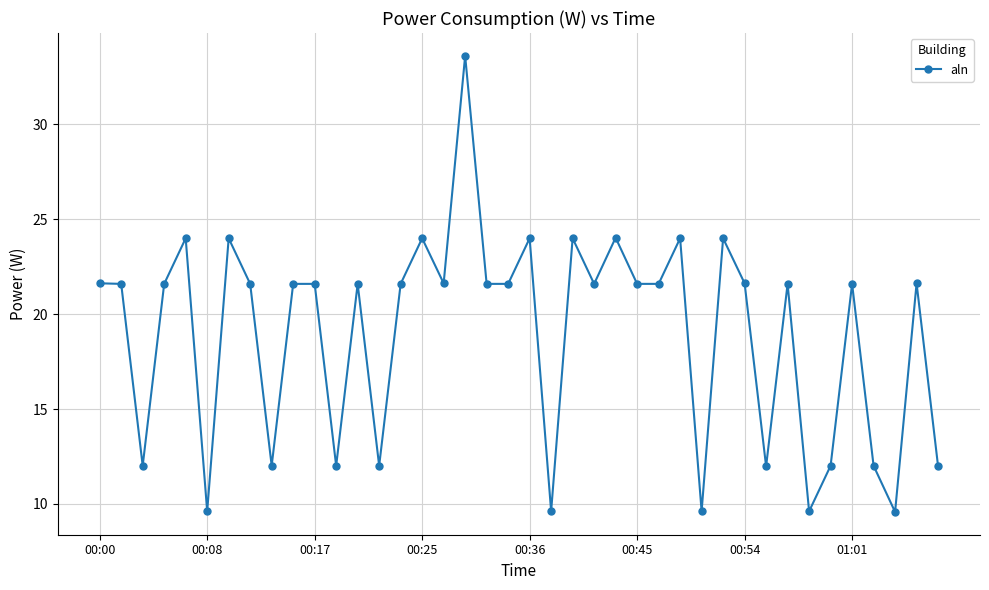

What is the value of the 13th point from the left?

21.6